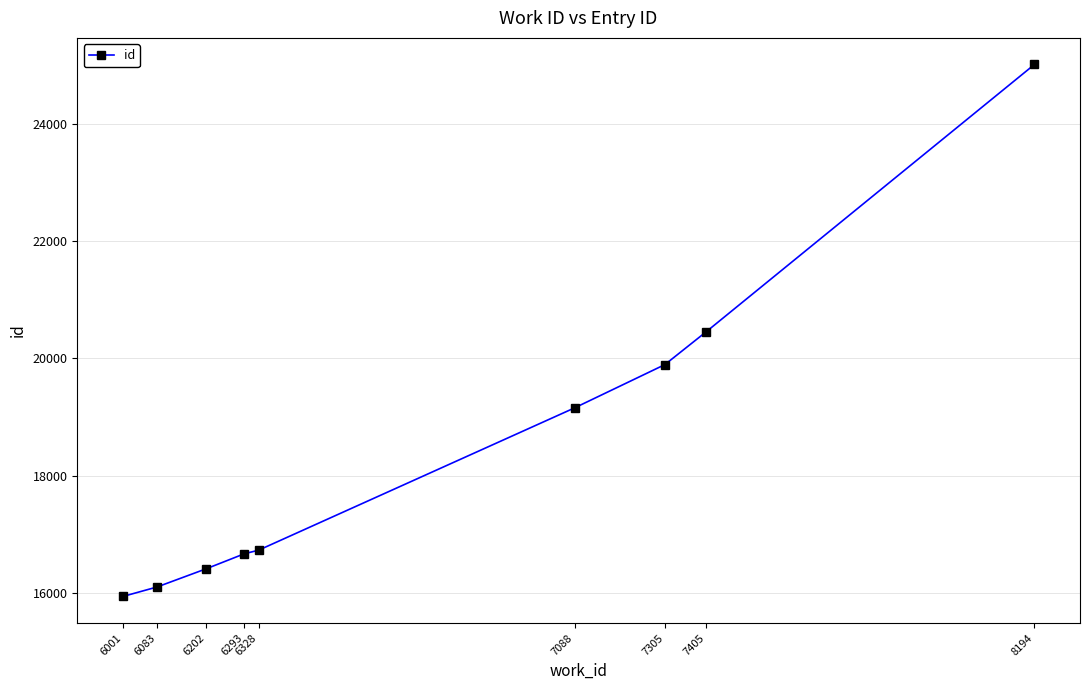

Which category has the highest value across all series?

8194